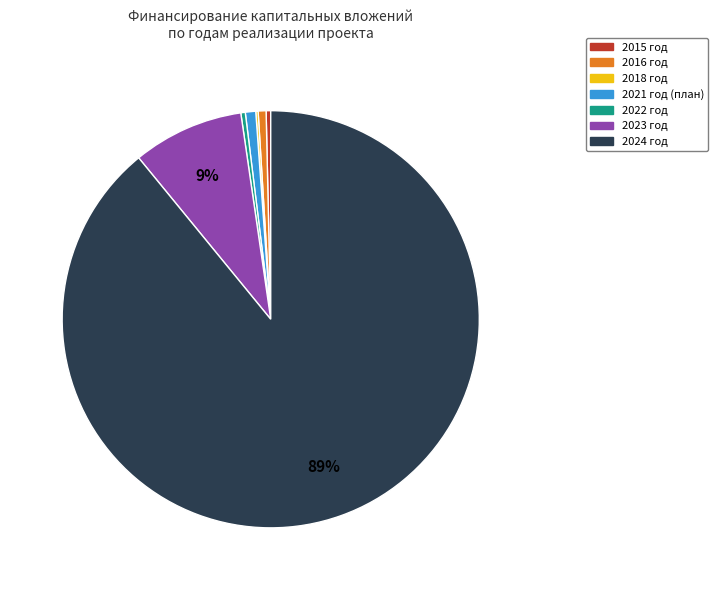

Is there a majority slice in this chart?

Yes